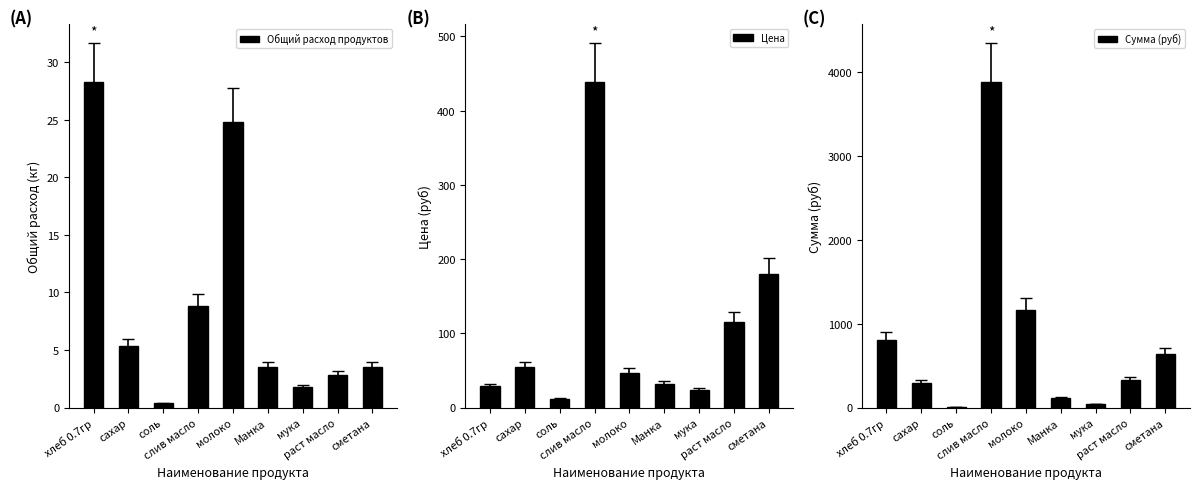

At which category is the sum across all series the highest?

слив масло